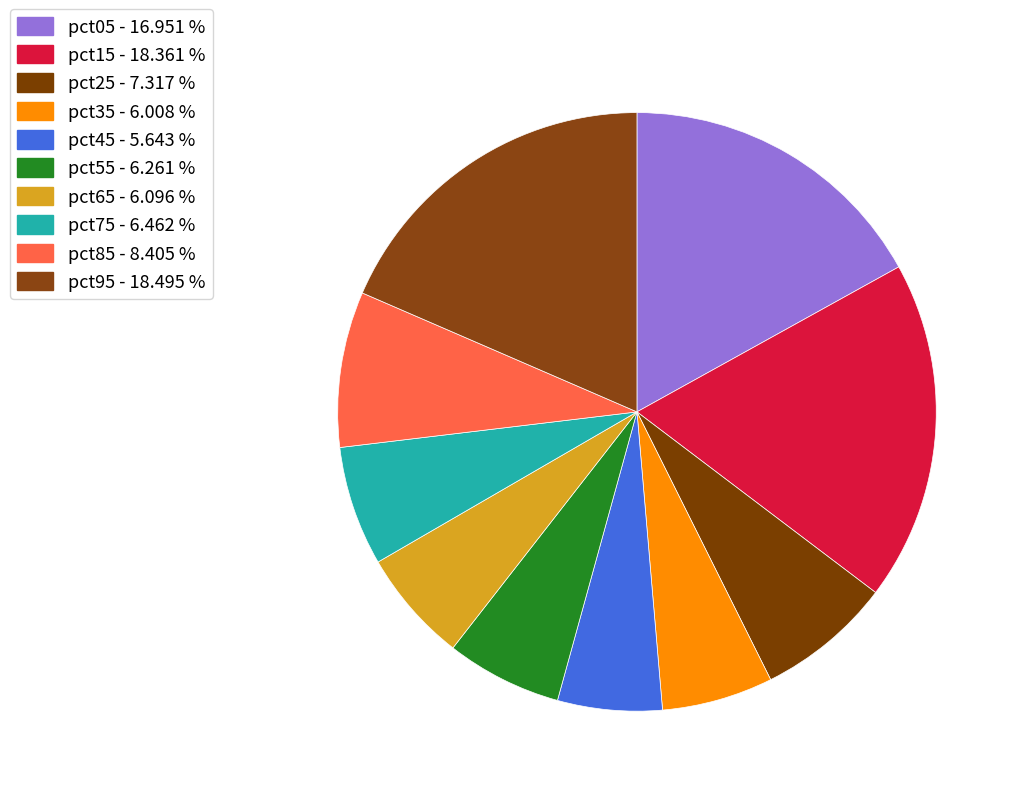

Count the number of slices in the pie.

10